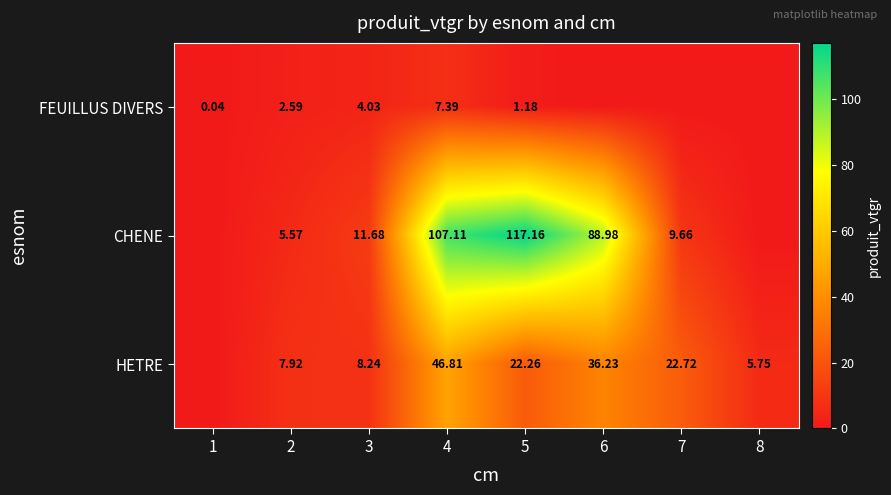

Count the number of data series in this chart.

3